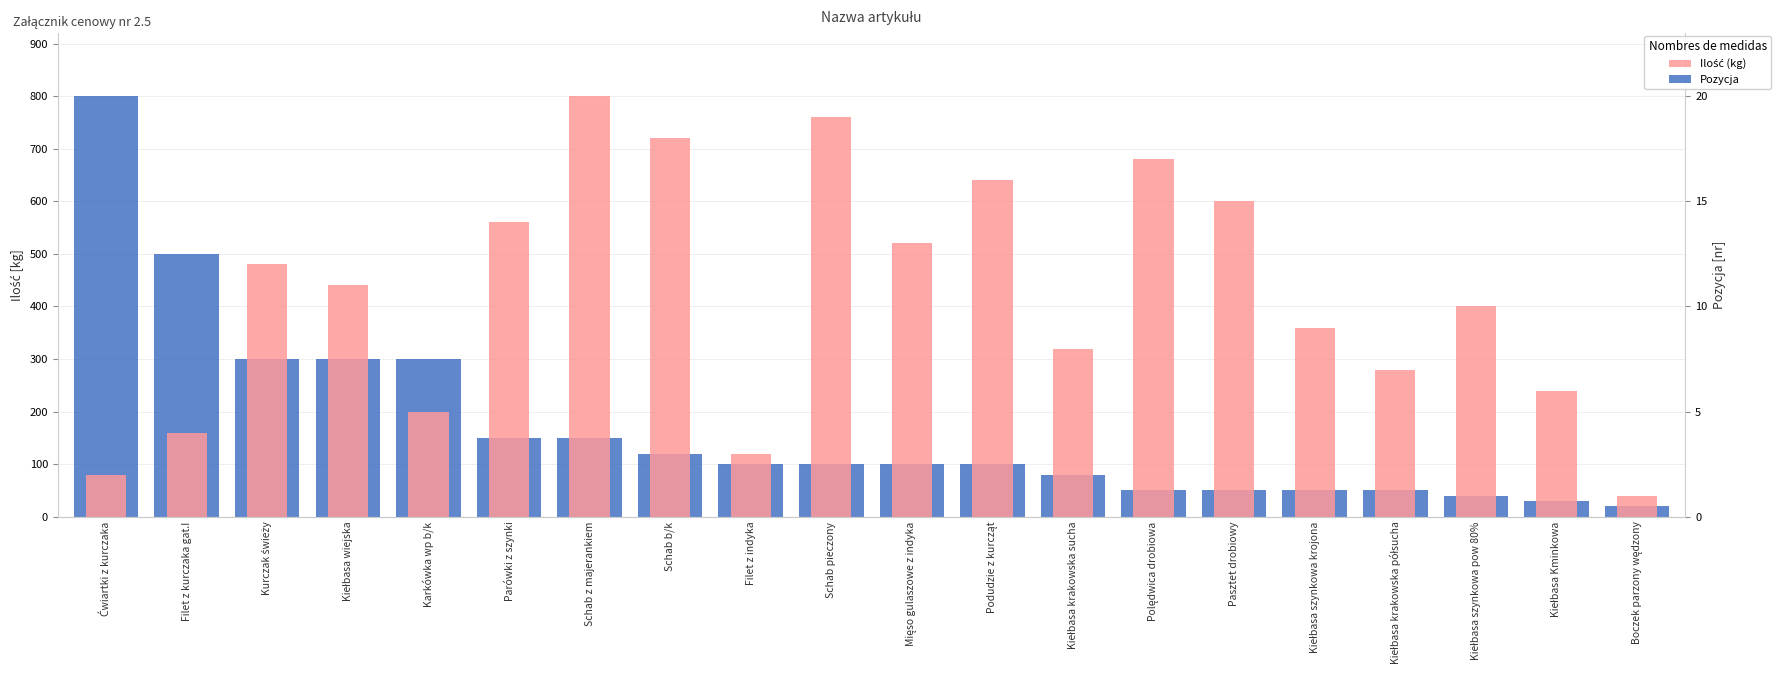

Reading right to left, extract all data points from this chart.

Ilość (kg): Boczek parzony wędzony=20	Kiełbasa Kminkowa=30	Kiełbasa szynkowa pow 80%=40	Kiełbasa krakowska półsucha=50	Kiełbasa szynkowa krojona=50	Pasztet drobiowy=50	Polędwica drobiowa=50	Kiełbasa krakowska sucha=80	Podudzie z kurcząt=100	Mięso gulaszowe z indyka=100	Schab pieczony=100	Filet z indyka=100	Schab b/k=120	Schab z majerankiem=150	Parówki z szynki=150	Karkówka wp b/k=300	Kiełbasa wiejska=300	Kurczak świeży=300	Filet z kurczaka gat.I=500	Ćwiartki z kurczaka=800
Pozycja: Boczek parzony wędzony=1	Kiełbasa Kminkowa=6	Kiełbasa szynkowa pow 80%=10	Kiełbasa krakowska półsucha=7	Kiełbasa szynkowa krojona=9	Pasztet drobiowy=15	Polędwica drobiowa=17	Kiełbasa krakowska sucha=8	Podudzie z kurcząt=16	Mięso gulaszowe z indyka=13	Schab pieczony=19	Filet z indyka=3	Schab b/k=18	Schab z majerankiem=20	Parówki z szynki=14	Karkówka wp b/k=5	Kiełbasa wiejska=11	Kurczak świeży=12	Filet z kurczaka gat.I=4	Ćwiartki z kurczaka=2